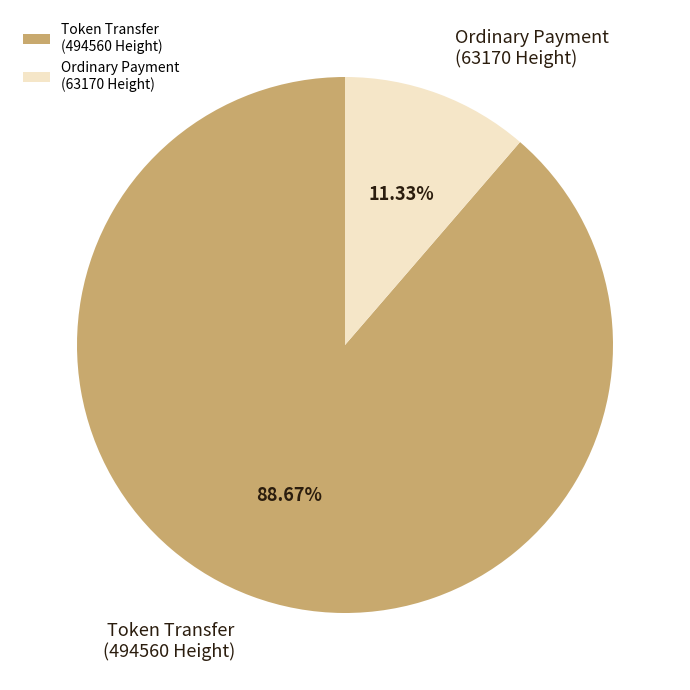

Rank the categories by value from highest to lowest.

Token Transfer (494560 Height), Ordinary Payment (63170 Height)